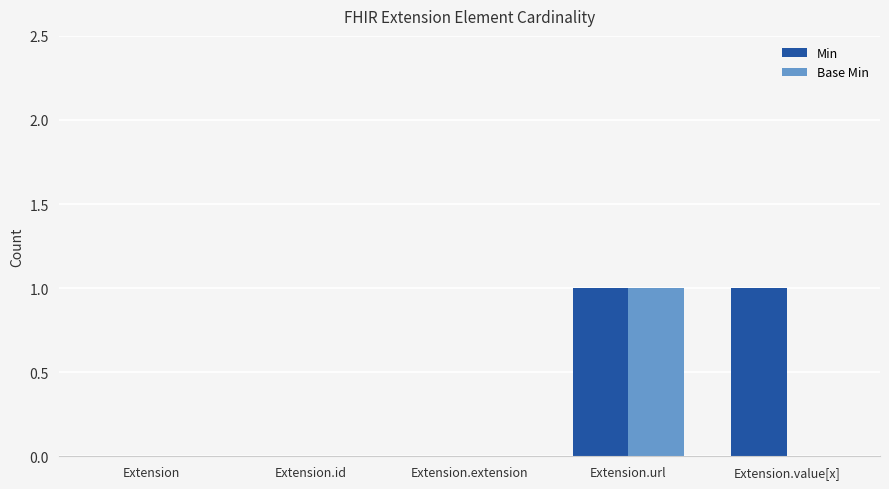

True or false: Min has a value of 0 at Extension.extension.

True